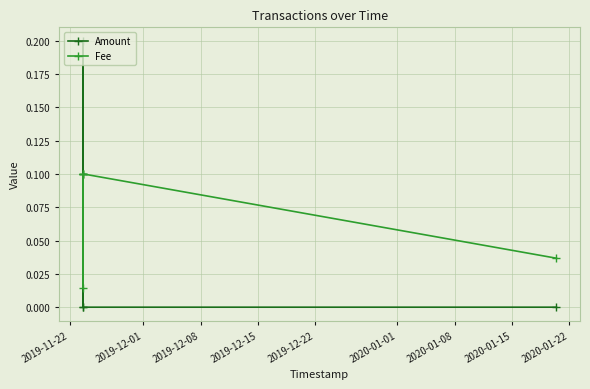

List the series in order of their overall mean, lowest first.

Amount, Fee